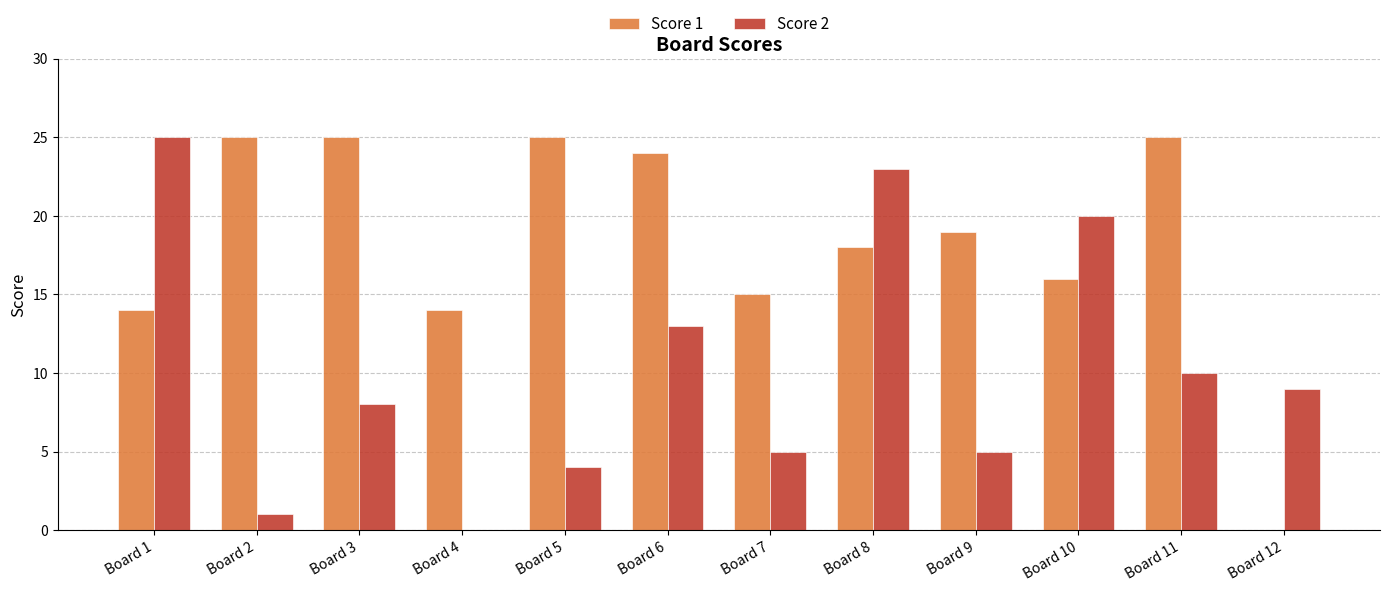

Which category has the highest value in the Score 2 series?

Board 1